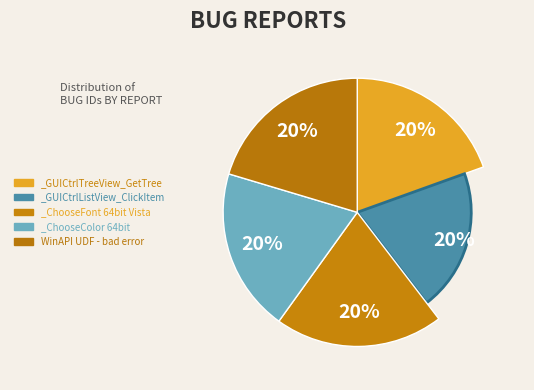

How many segments does this pie chart have?

5